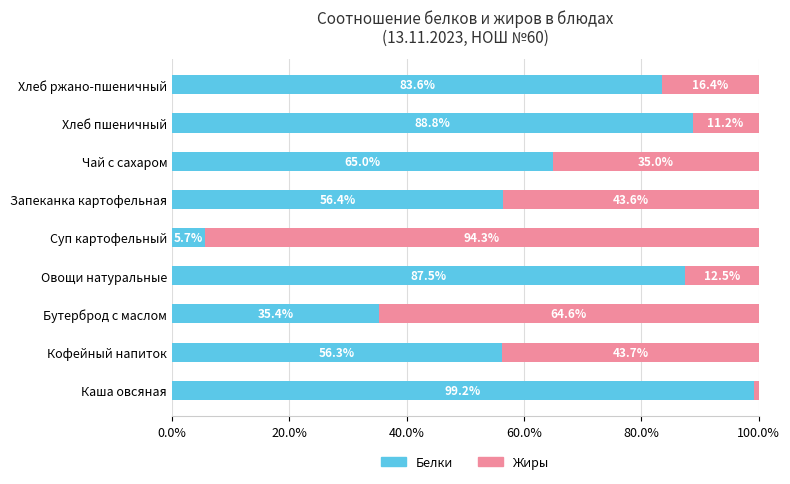

How many data points does each series have?

9